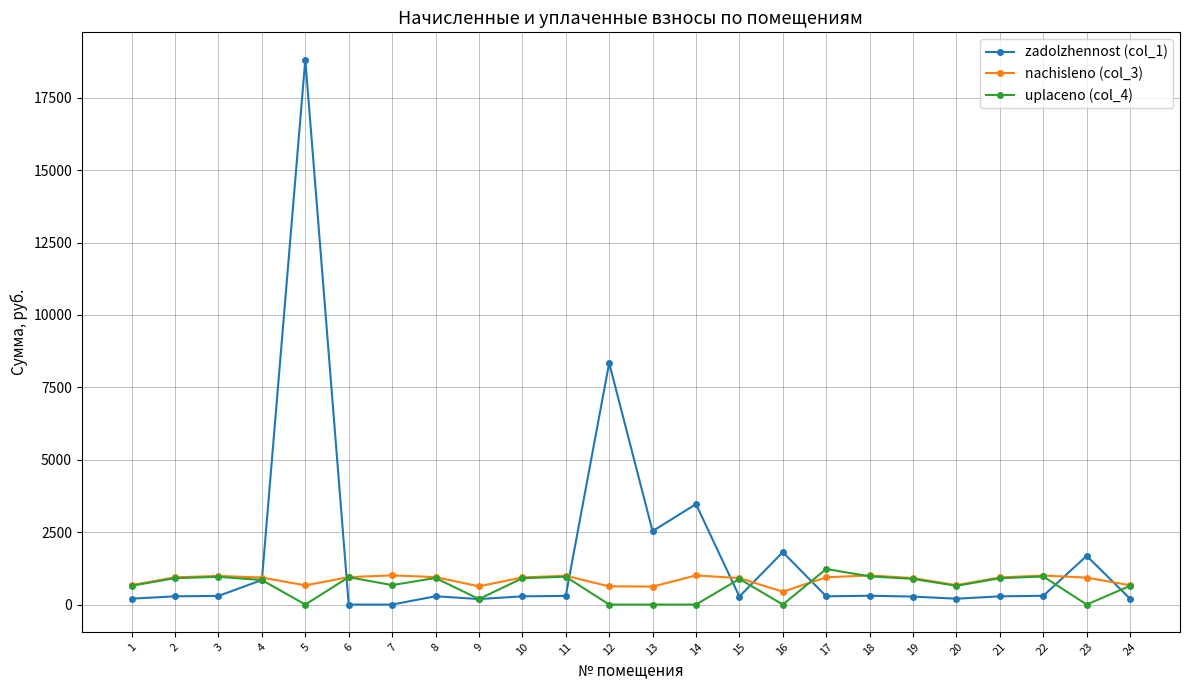

Which series has the largest range (max minus min)?

zadolzhennost (col_1)